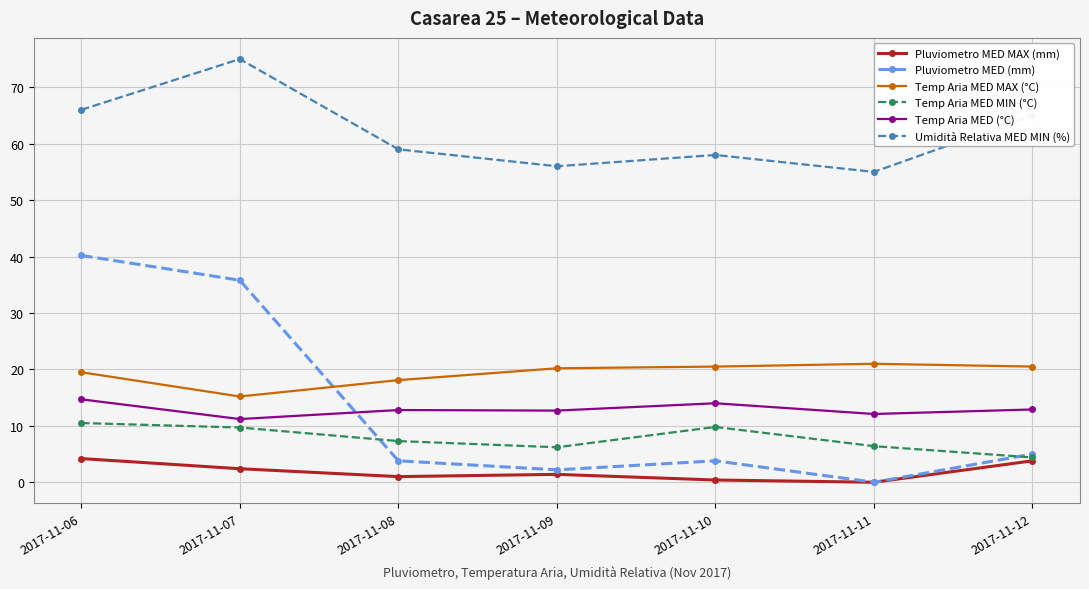

Which category has the lowest value in the Temp Aria MED MIN (°C) series?

2017-11-12